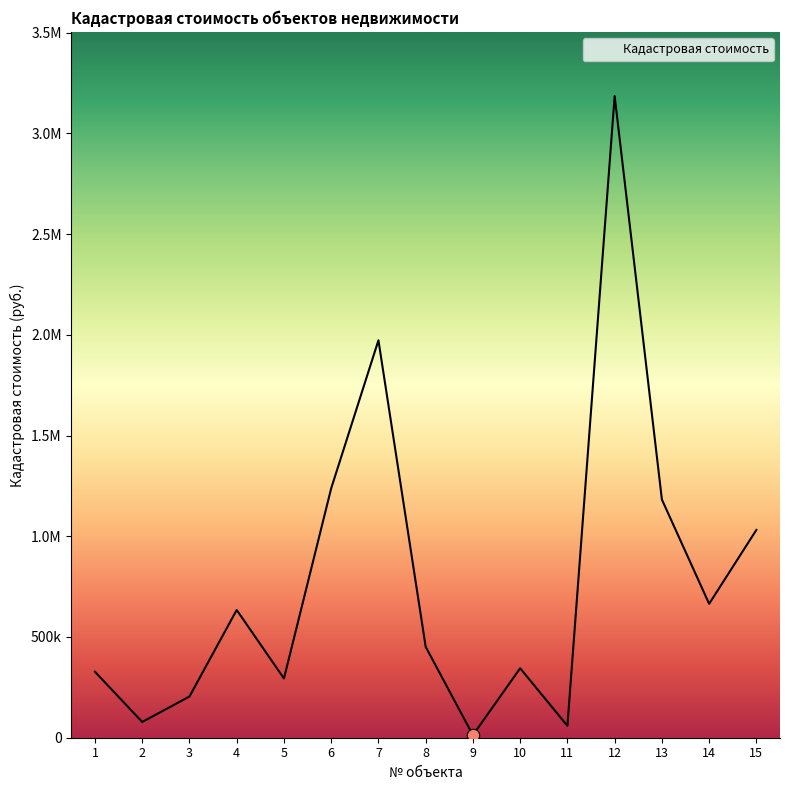

What is the change in value from 2 to 14?

+586607.8